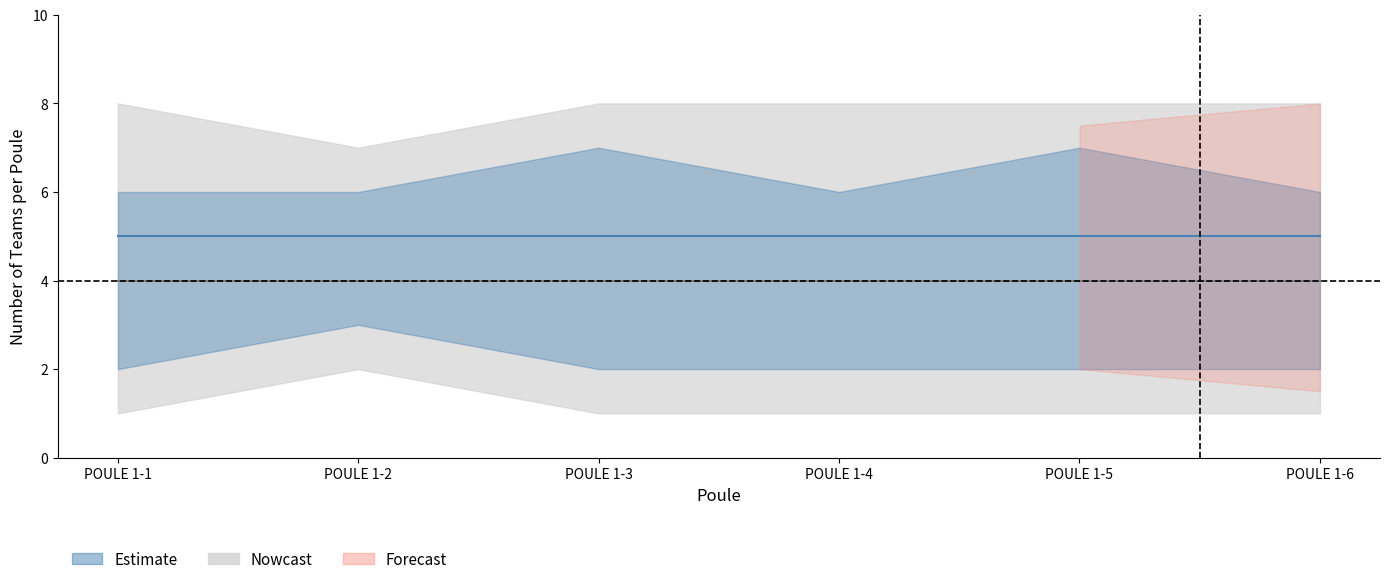

Does the chart display data point markers on the line(s)?

No